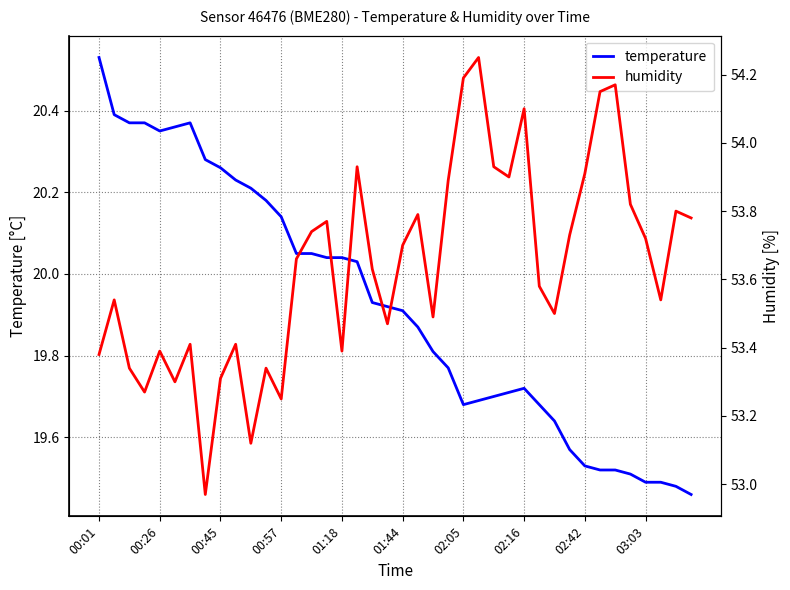

What are all the series names shown in the legend?

temperature, humidity